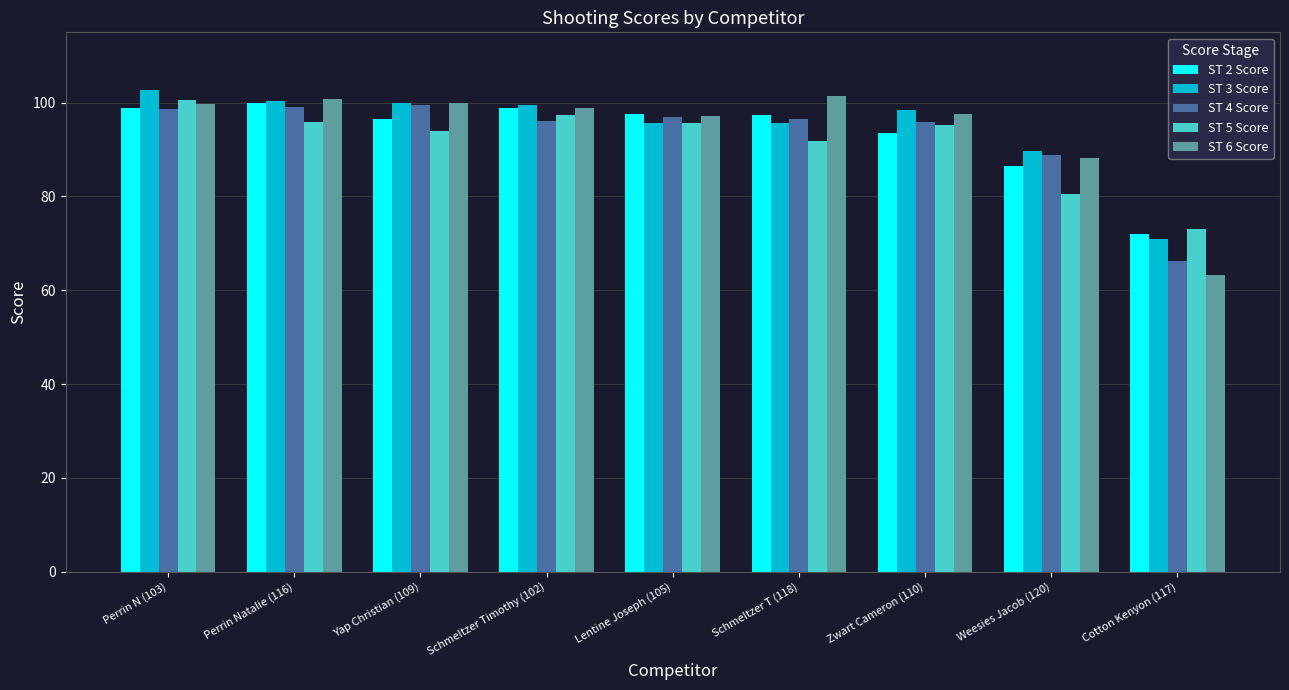

What is the greatest value displayed?

102.6